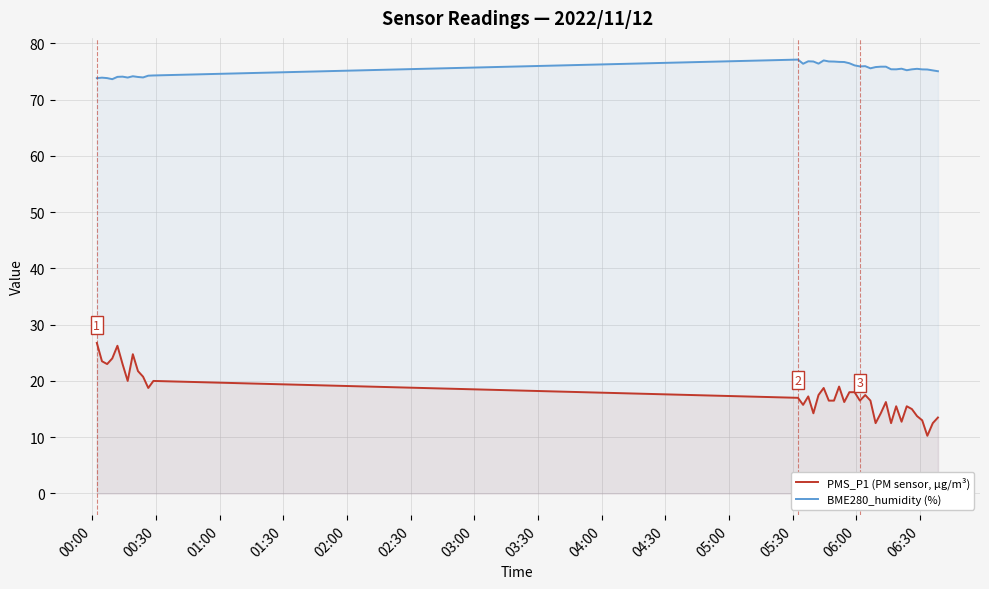

List the series in order of their peak value, highest first.

BME280_humidity (%), PMS_P1 (PM sensor, µg/m³)